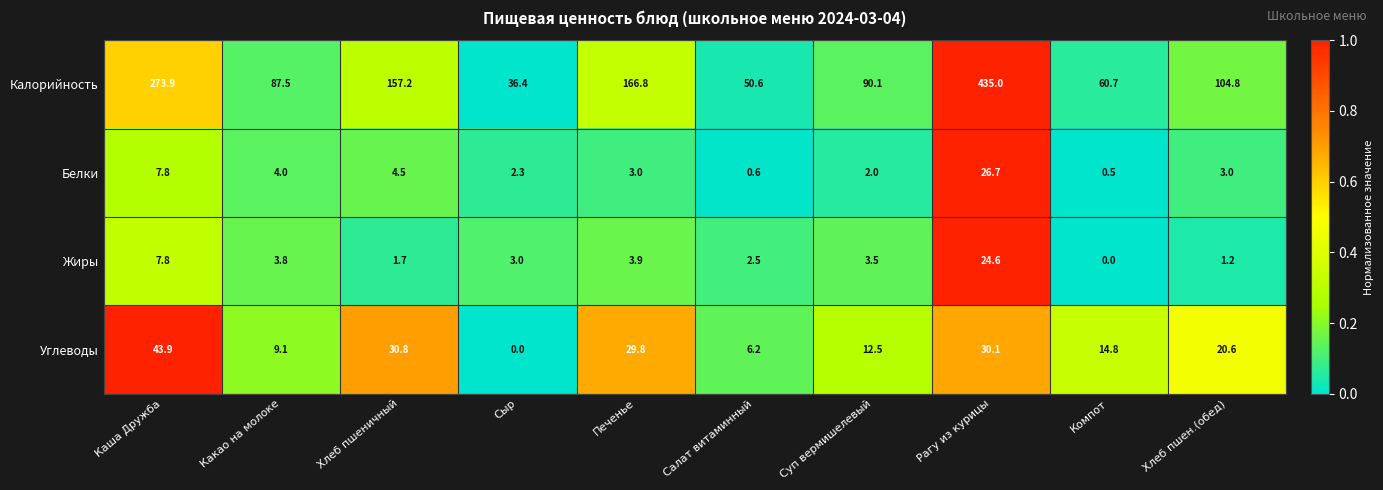

Where is Жиры nearest to the value 12?

Каша Дружба